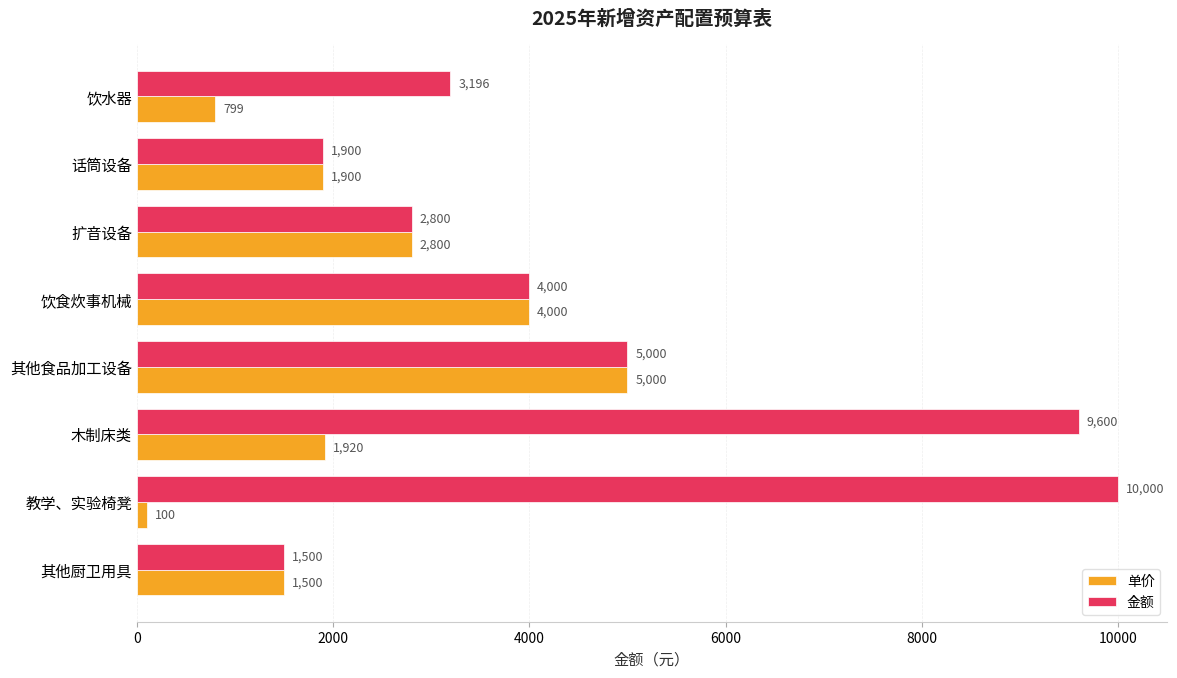

At which label is 单价 closest to 2550?

扩音设备